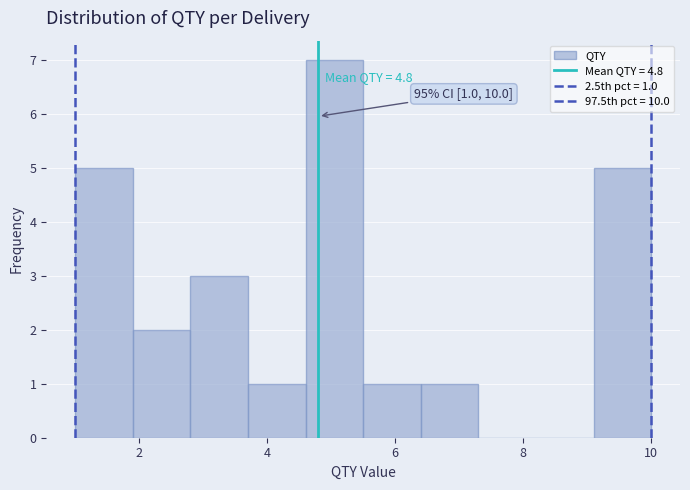

Which range on the x-axis has the tallest bar?

4.6 to 5.5